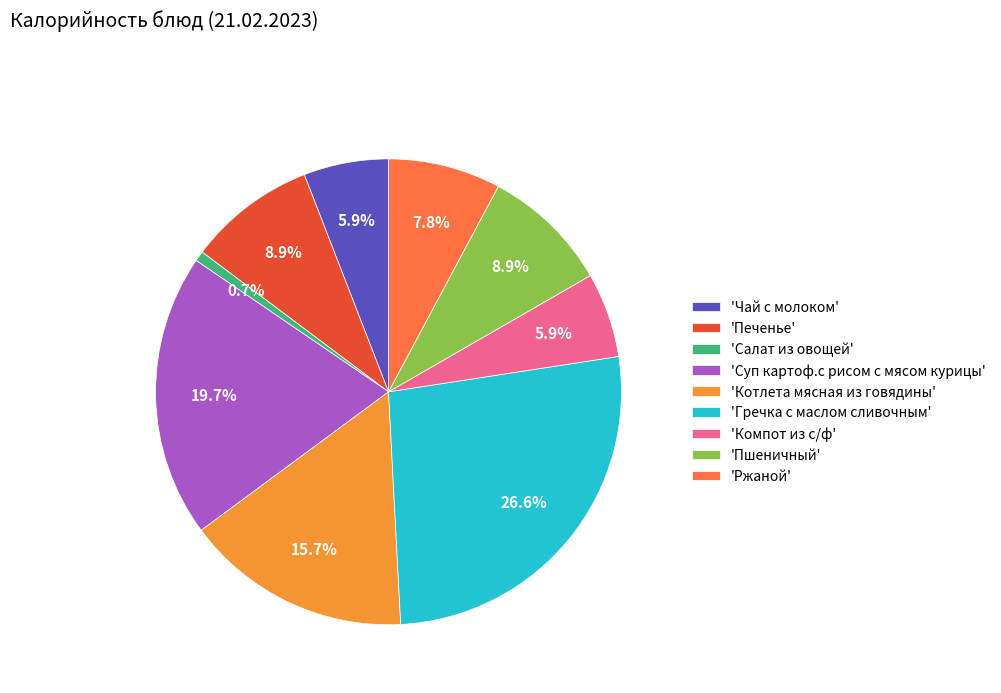

Approximately how many times larger is the value at 'Чай с молоком' compared to 'Компот из с/ф'?

1.0